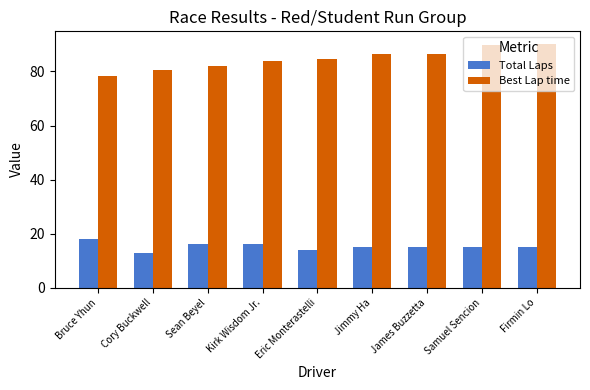

What is the greatest value displayed?

90.3